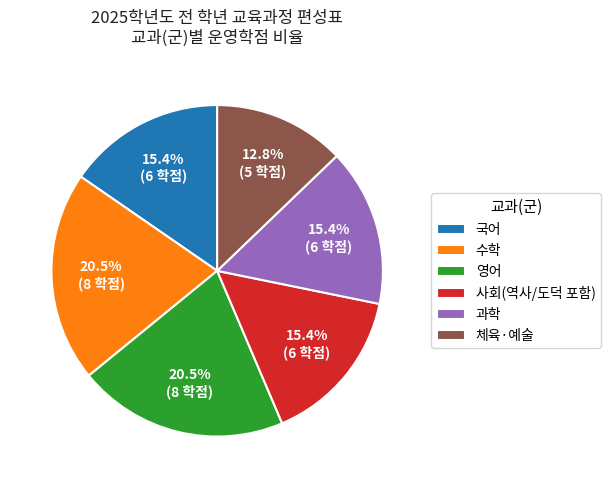

To the nearest percent, what portion does 과학 represent?

15%